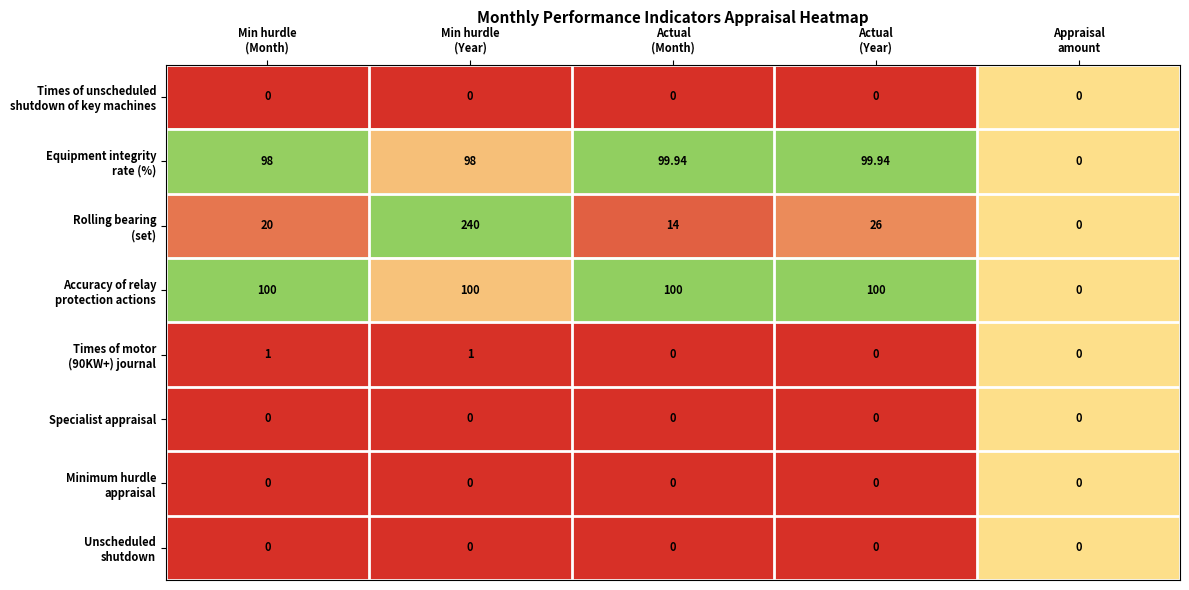

How many series are shown in this chart?

8